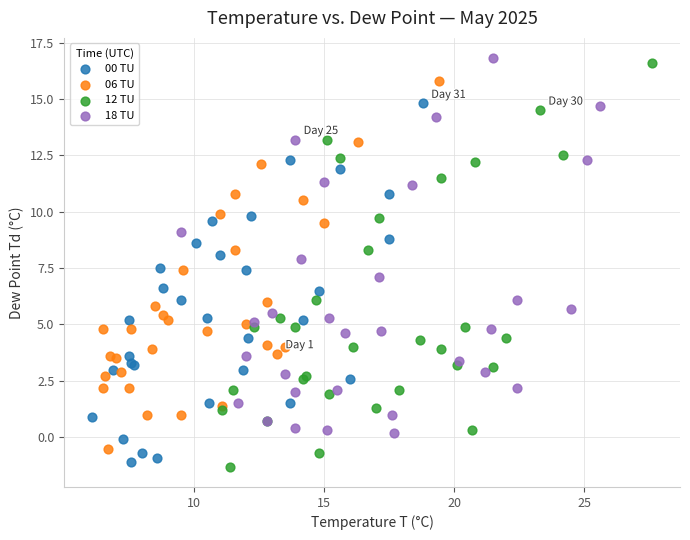

Which series has the widest spread of Y values?

12 TU